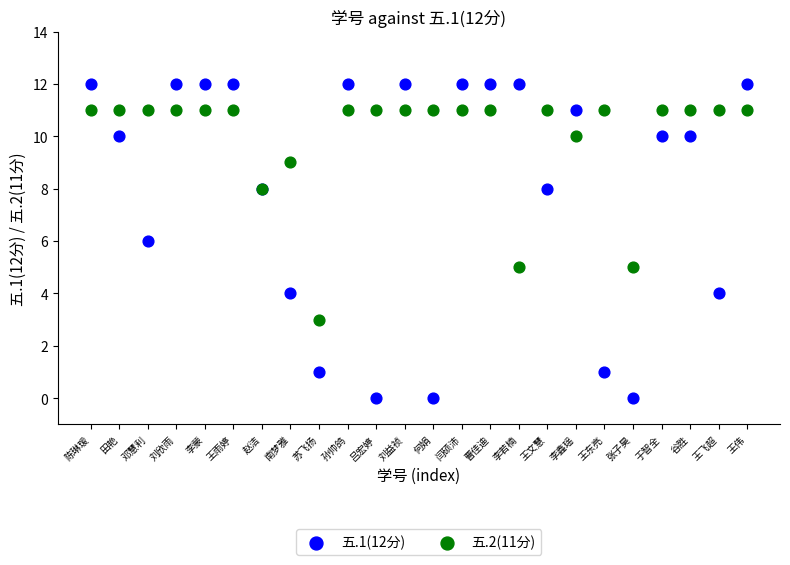

Which series contains the lowest Y value?

五.1(12分)